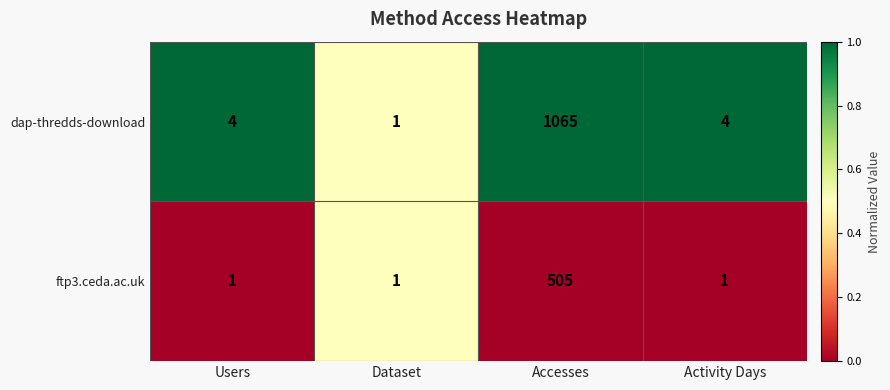

What is the total value across all series at Accesses?

1570